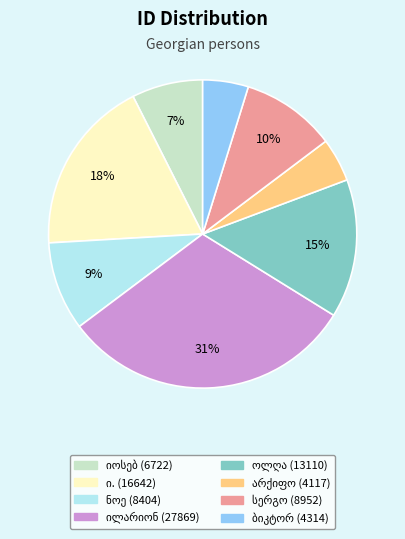

To the nearest percent, what is the difference between the largest and smallest slice percentages?

26%